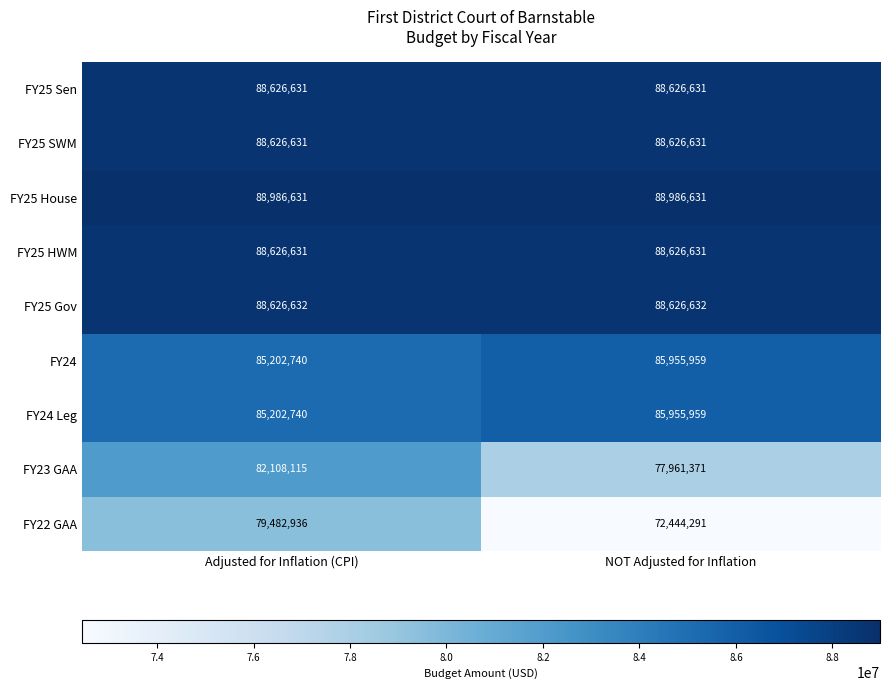

Reading right to left, transcribe all the data shown in this chart.

FY25 Sen: NOT Adjusted for Inflation=88626631	Adjusted for Inflation (CPI)=88626631
FY25 SWM: NOT Adjusted for Inflation=88626631	Adjusted for Inflation (CPI)=88626631
FY25 House: NOT Adjusted for Inflation=88986631	Adjusted for Inflation (CPI)=88986631
FY25 HWM: NOT Adjusted for Inflation=88626631	Adjusted for Inflation (CPI)=88626631
FY25 Gov: NOT Adjusted for Inflation=88626632	Adjusted for Inflation (CPI)=88626632
FY24: NOT Adjusted for Inflation=85955959	Adjusted for Inflation (CPI)=85202740
FY24 Leg: NOT Adjusted for Inflation=85955959	Adjusted for Inflation (CPI)=85202740
FY23 GAA: NOT Adjusted for Inflation=77961371	Adjusted for Inflation (CPI)=82108115
FY22 GAA: NOT Adjusted for Inflation=72444291	Adjusted for Inflation (CPI)=79482936